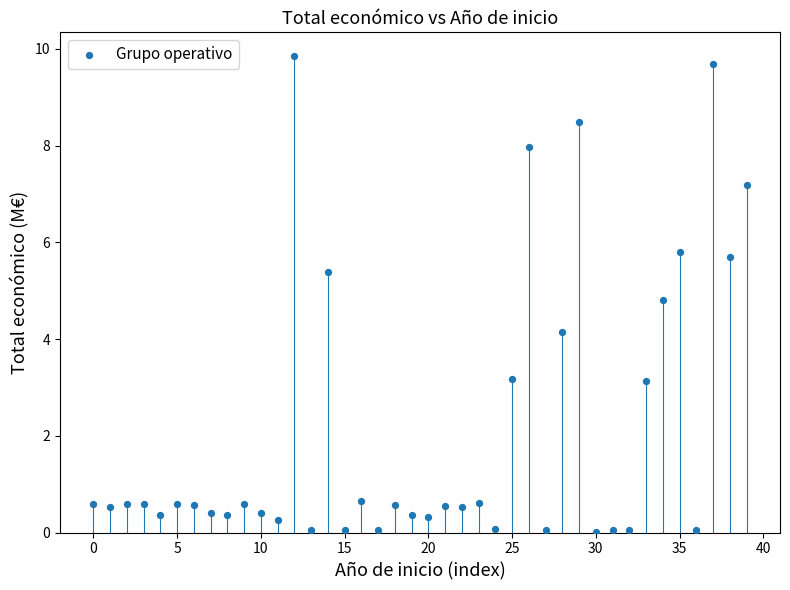

What is the range of Y values (max minus min)?

9.8